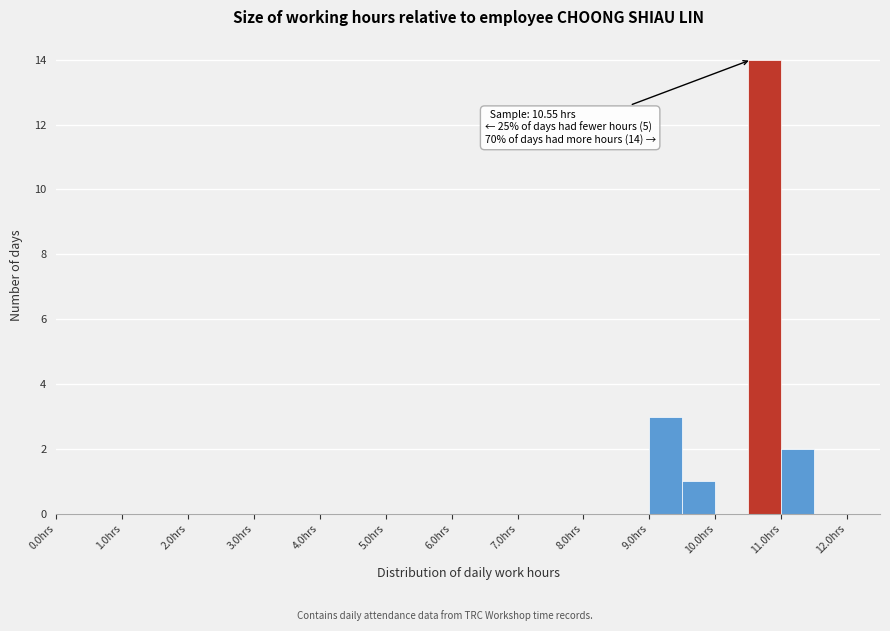

Which range on the x-axis has the tallest bar?

10.5 to 11.0